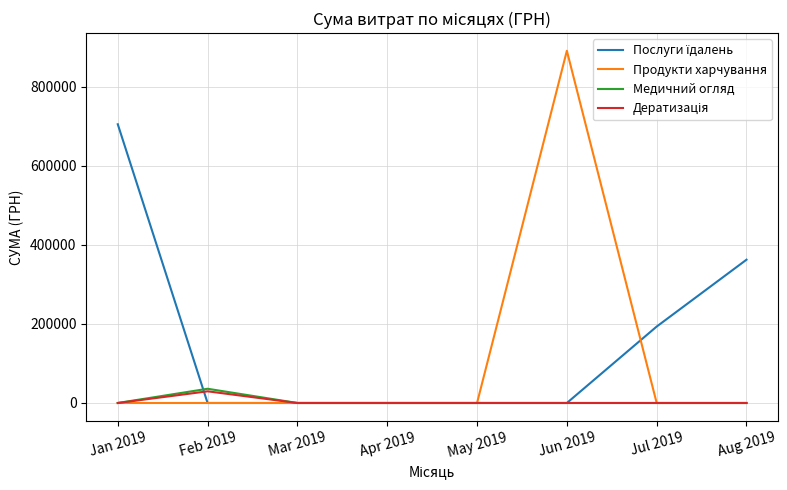

Which series has the largest range (max minus min)?

Продукти харчування